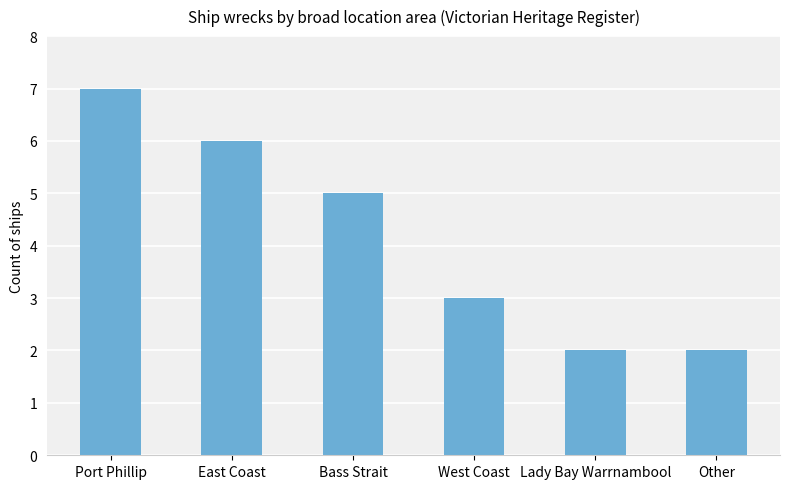

How many values are between 2 and 6?

5